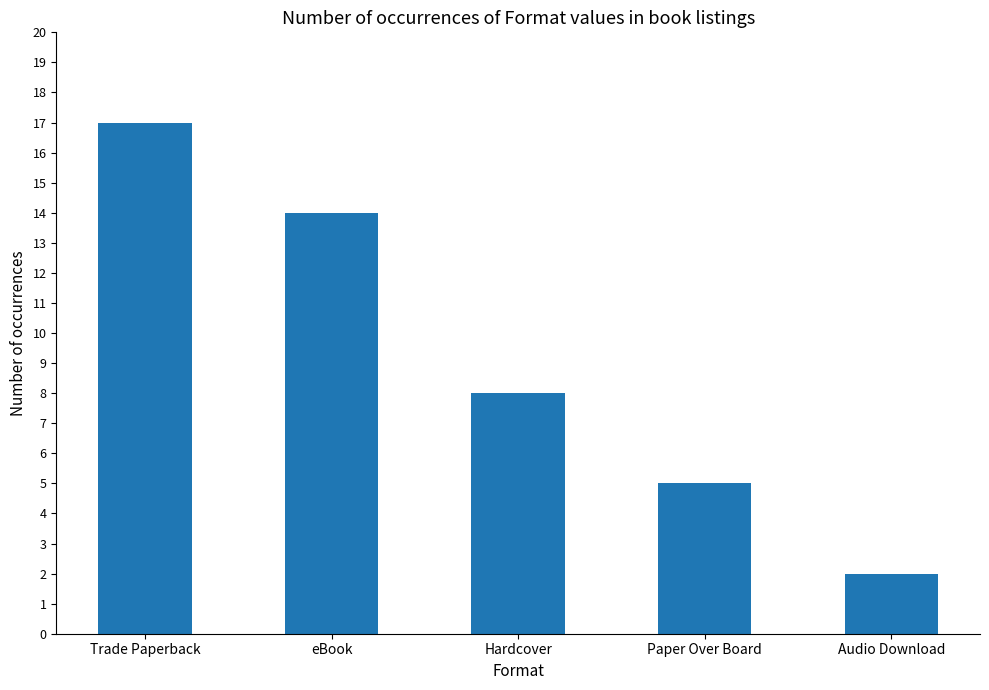

Rank the categories by value from highest to lowest.

Trade Paperback, eBook, Hardcover, Paper Over Board, Audio Download